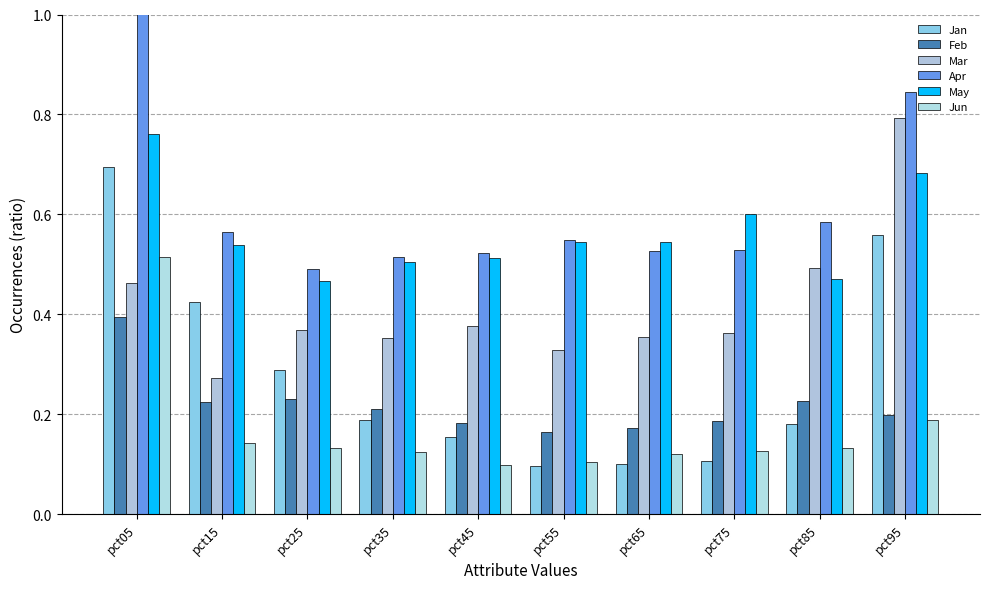

What is the value of the Feb bar at the 1st from the left?

0.4